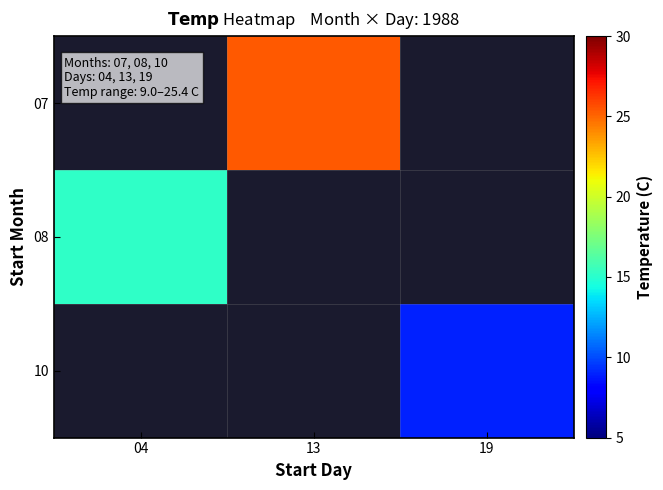

Rank the series by their maximum value, from highest to lowest.

07, 08, 10